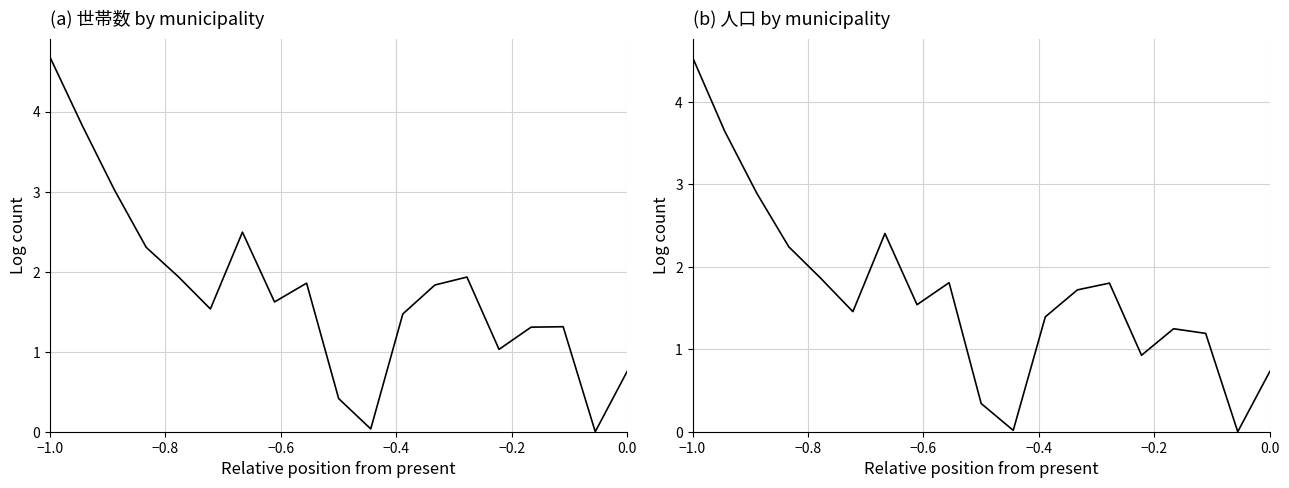

What is the difference between the maximum and second lowest values in the (b) 人口 by municipality series?

4.5